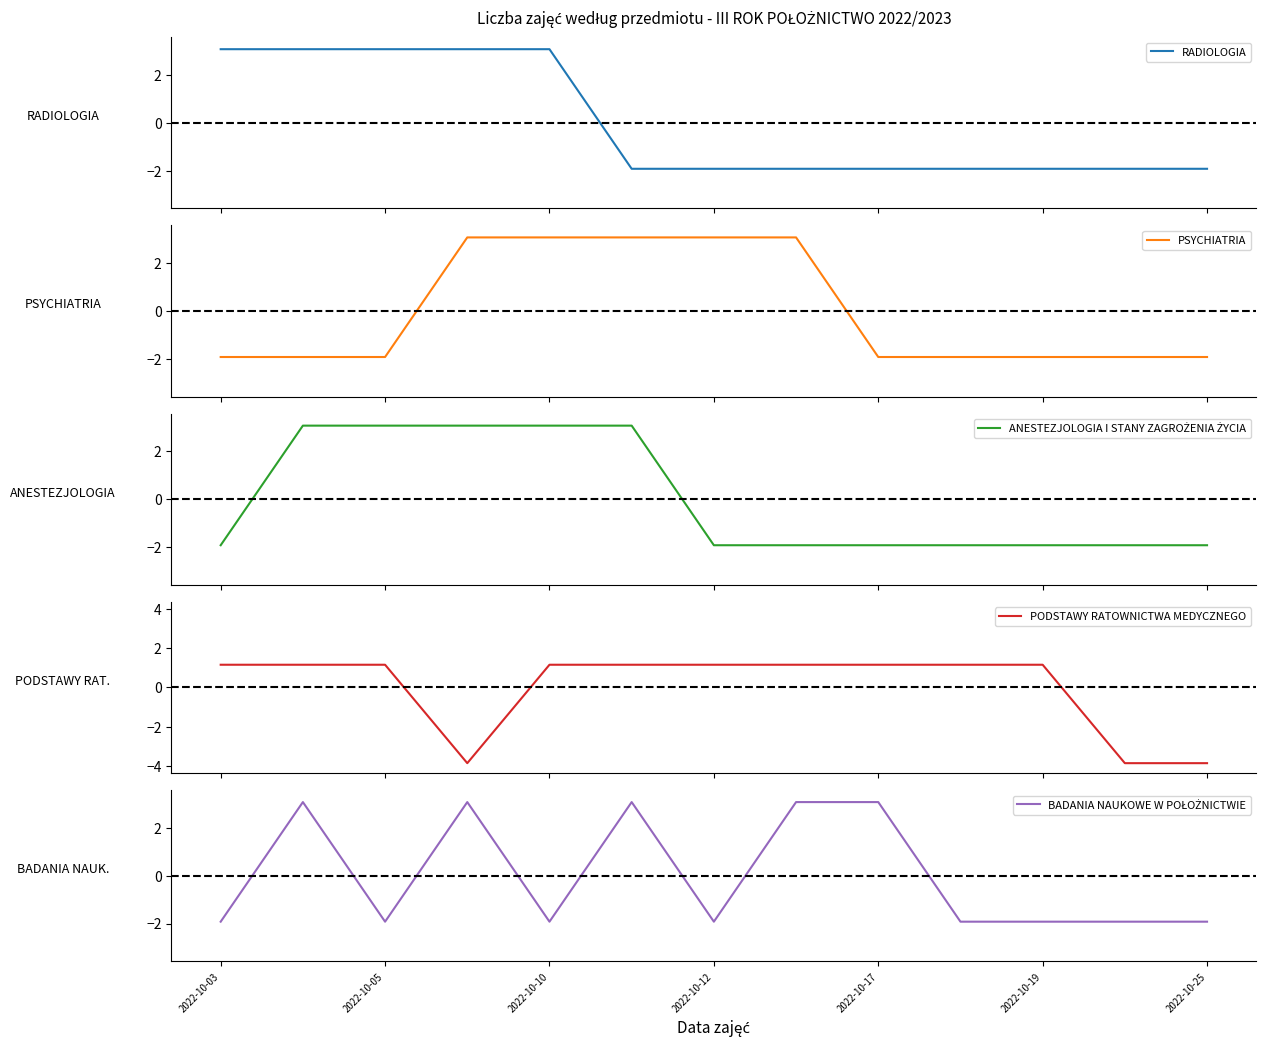

What is the maximum value for RADIOLOGIA?

3.1